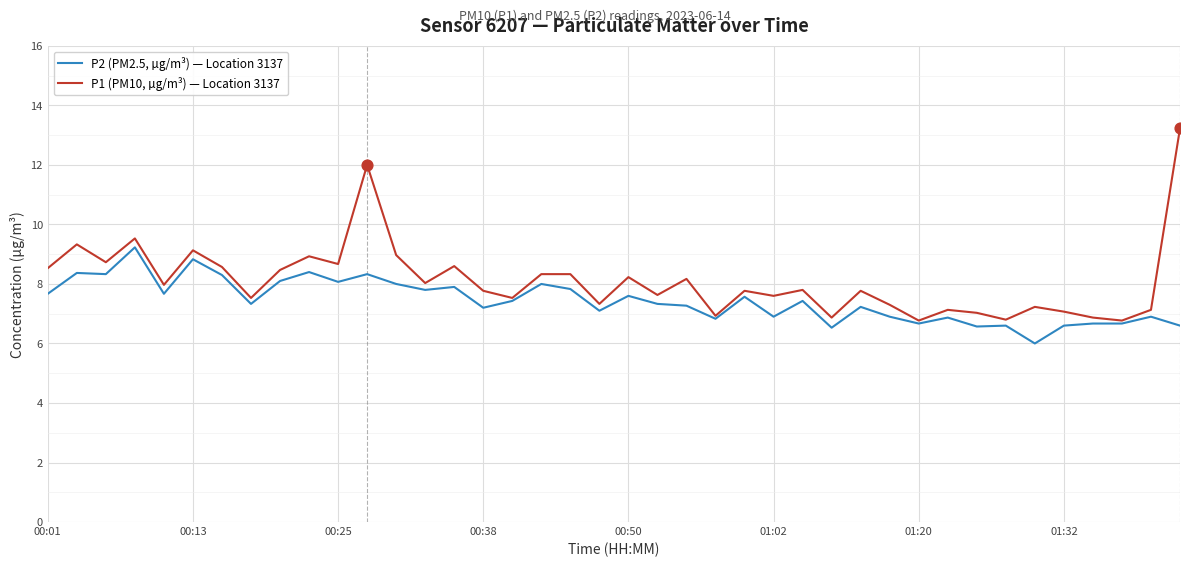

What are all the series names shown in the legend?

P2 (PM2.5, µg/m³) — Location 3137, P1 (PM10, µg/m³) — Location 3137